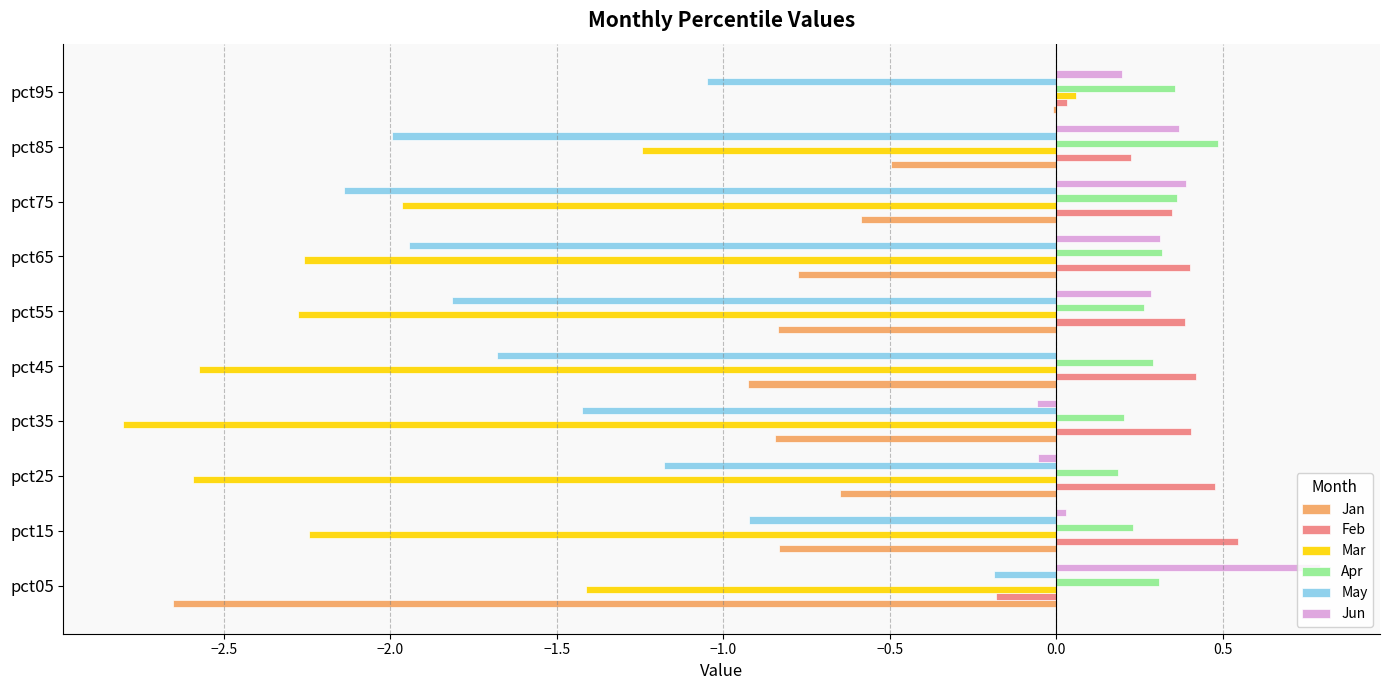

Which category has the highest value in the May series?

pct05